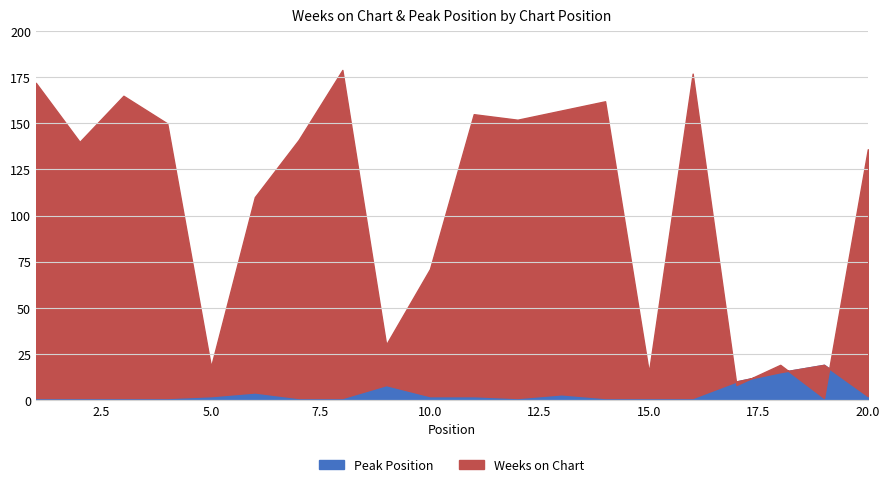

What is the average value of the Peak Position series?

4